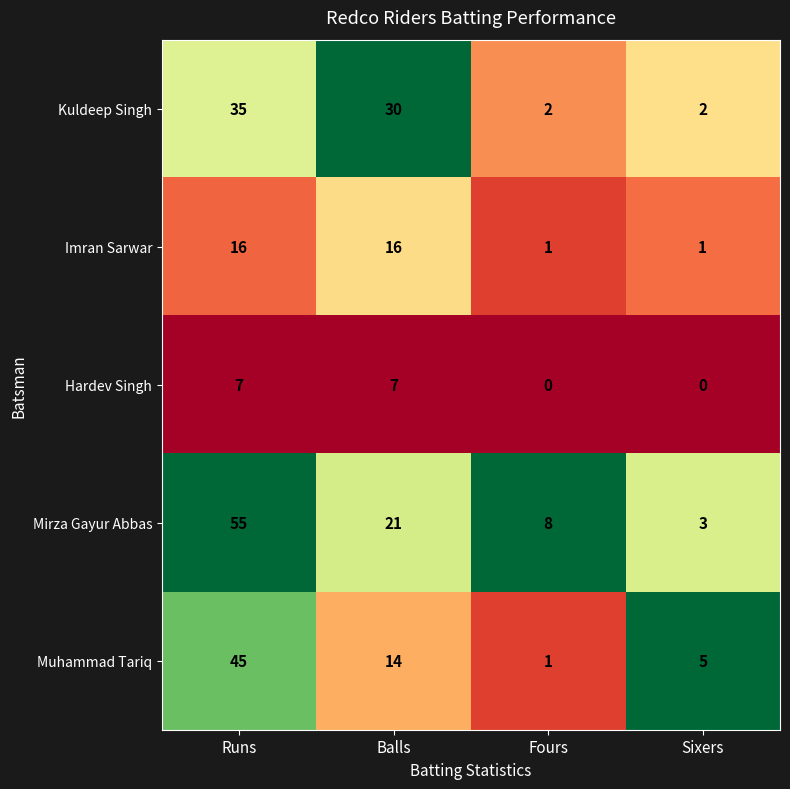

Reading left to right, list all the values displayed in this chart.

Kuldeep Singh: 35	30	2	2
Imran Sarwar: 16	16	1	1
Hardev Singh: 7	7	0	0
Mirza Gayur Abbas: 55	21	8	3
Muhammad Tariq: 45	14	1	5